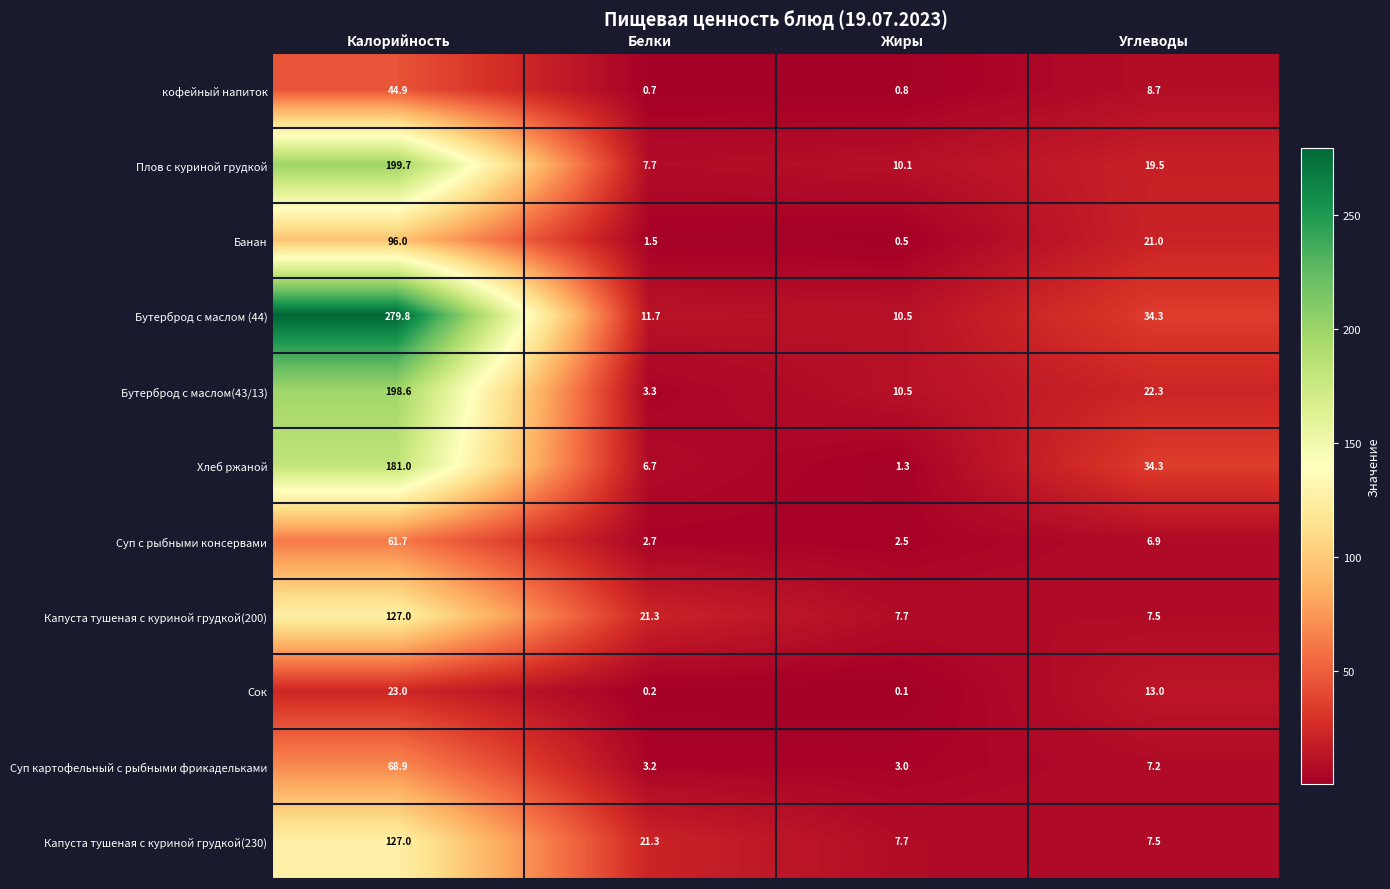

At which category does the chart reach its minimum across all series?

Жиры